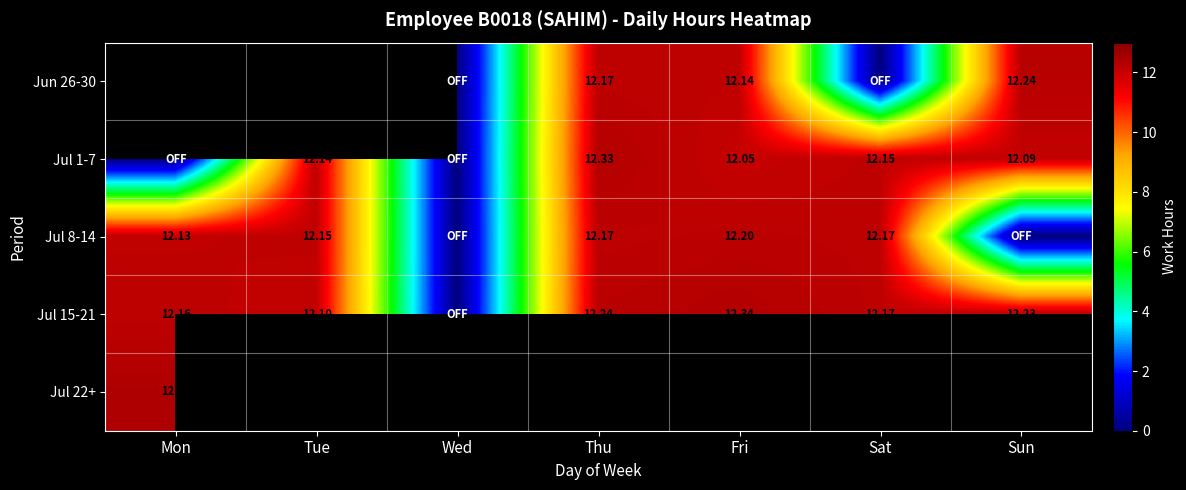

Is it true that Jul 8-14 equals -4.1 at Sun?

False